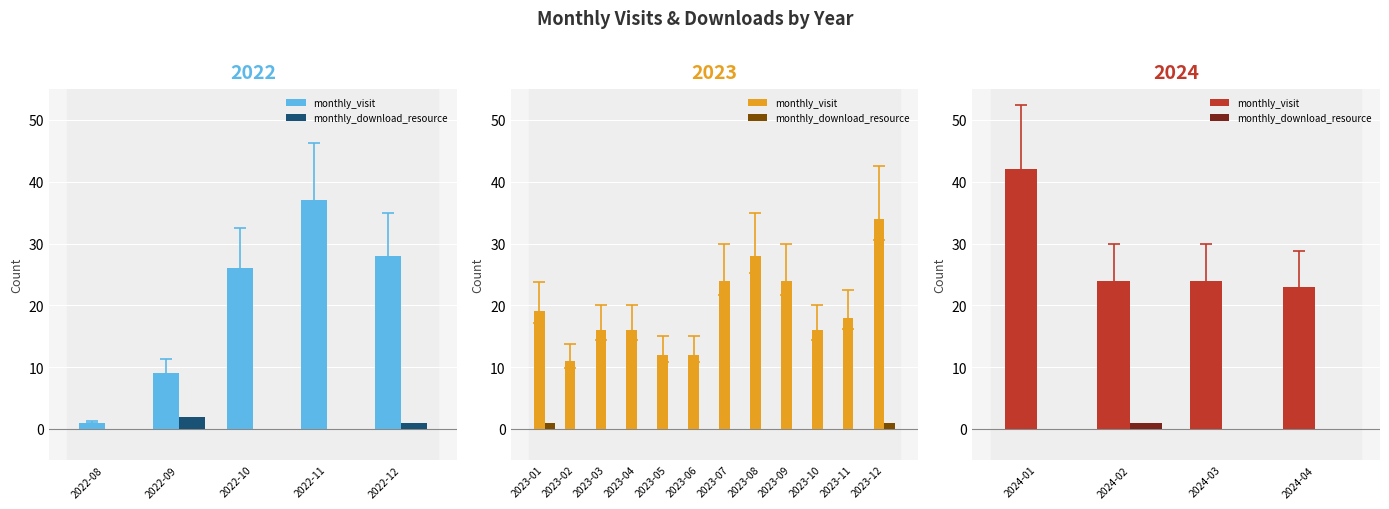

At 2024-01, list the series in order from smallest to largest.

monthly_download_resource, monthly_visit